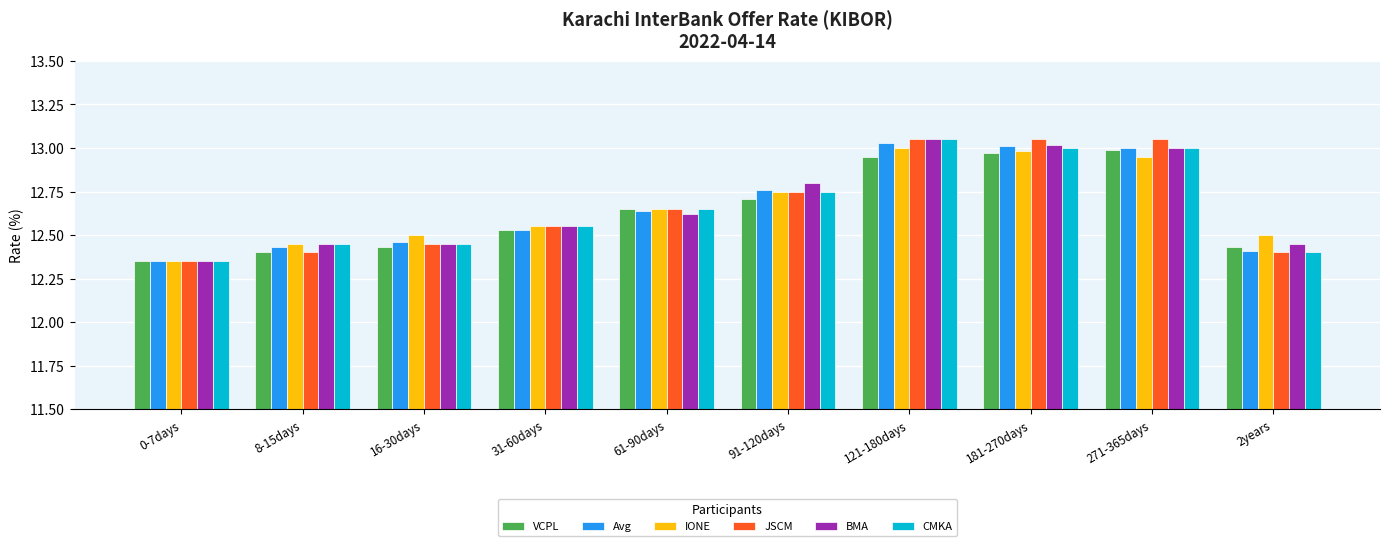

Where is Avg nearest to the value 12?

0-7days